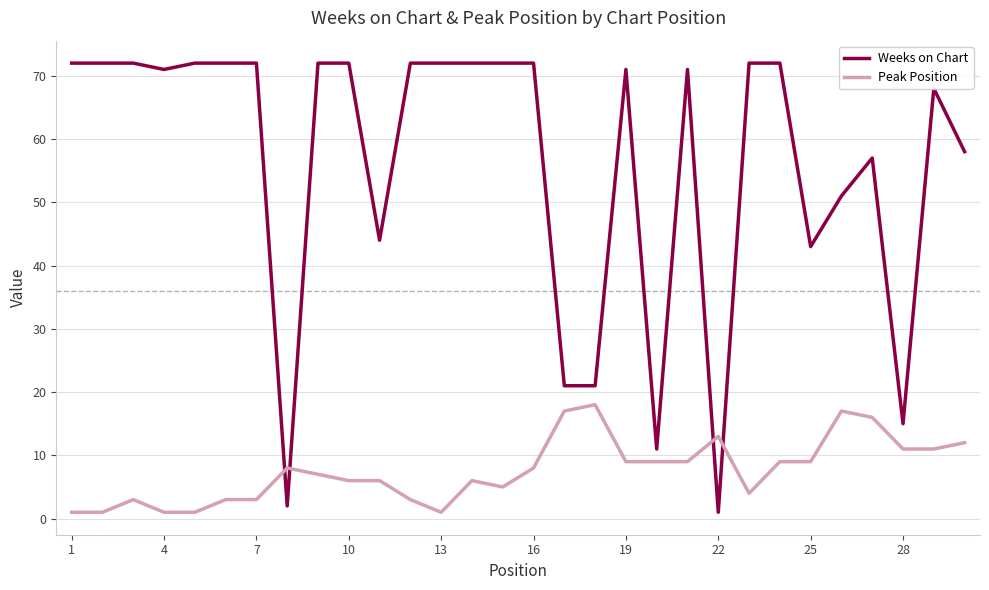

What is the average value of the Weeks on Chart series?

56